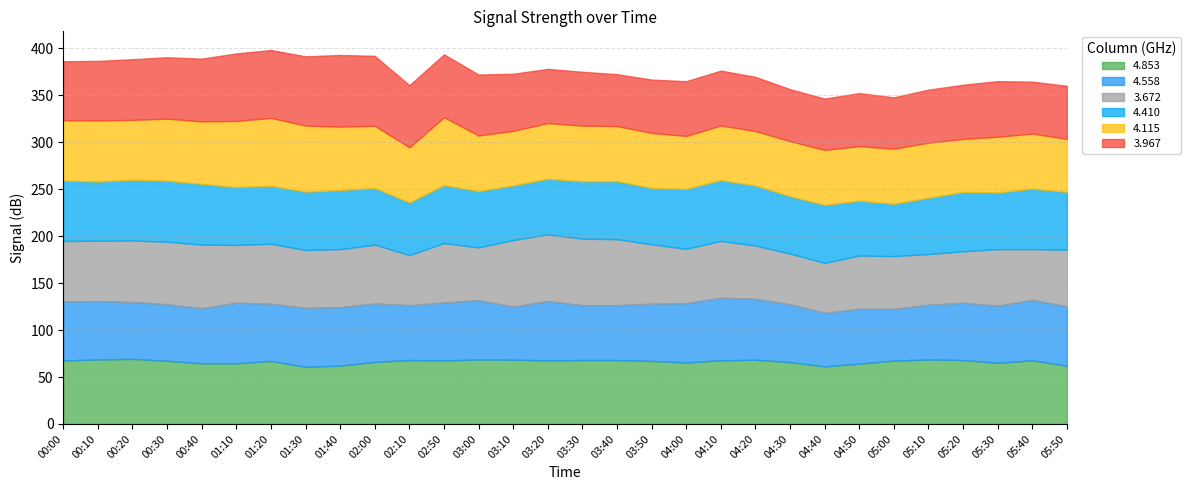

Where is 4.558 nearest to the value 60?

00:30